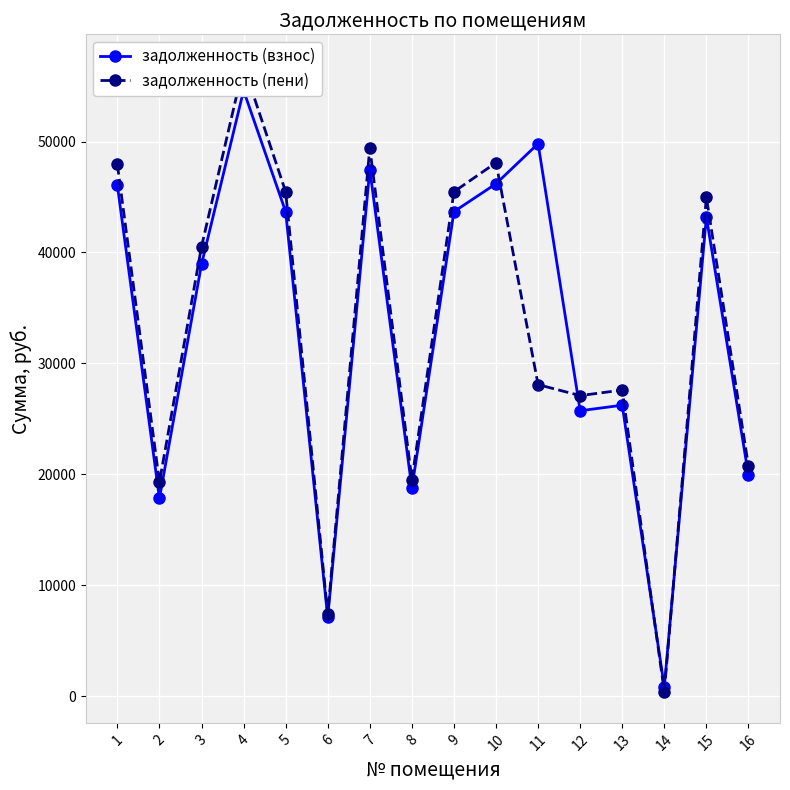

Reading left to right, what are all the values shown in this chart?

задолженность (взнос): 46053.7	17838.0	38932.0	54599.7	43679.8	7121.7	47478.0	18753.9	43679.8	46196.1	49807.4	25734.6	26234.6	845.0	43205.0	19940.8
задолженность (пени): 47945.2	19300.5	40531.0	56842.2	45473.8	7414.2	49428.0	19524.2	45473.8	48093.4	28089.1	27099.6	27599.6	422.5	44979.5	20759.8